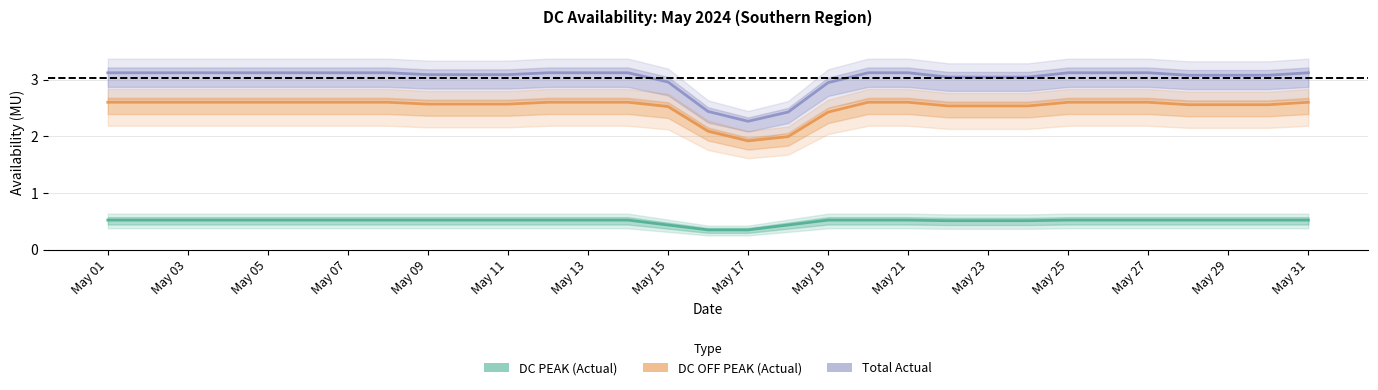

True or false: Total Actual and DC OFF PEAK (Actual) intersect in this chart.

False